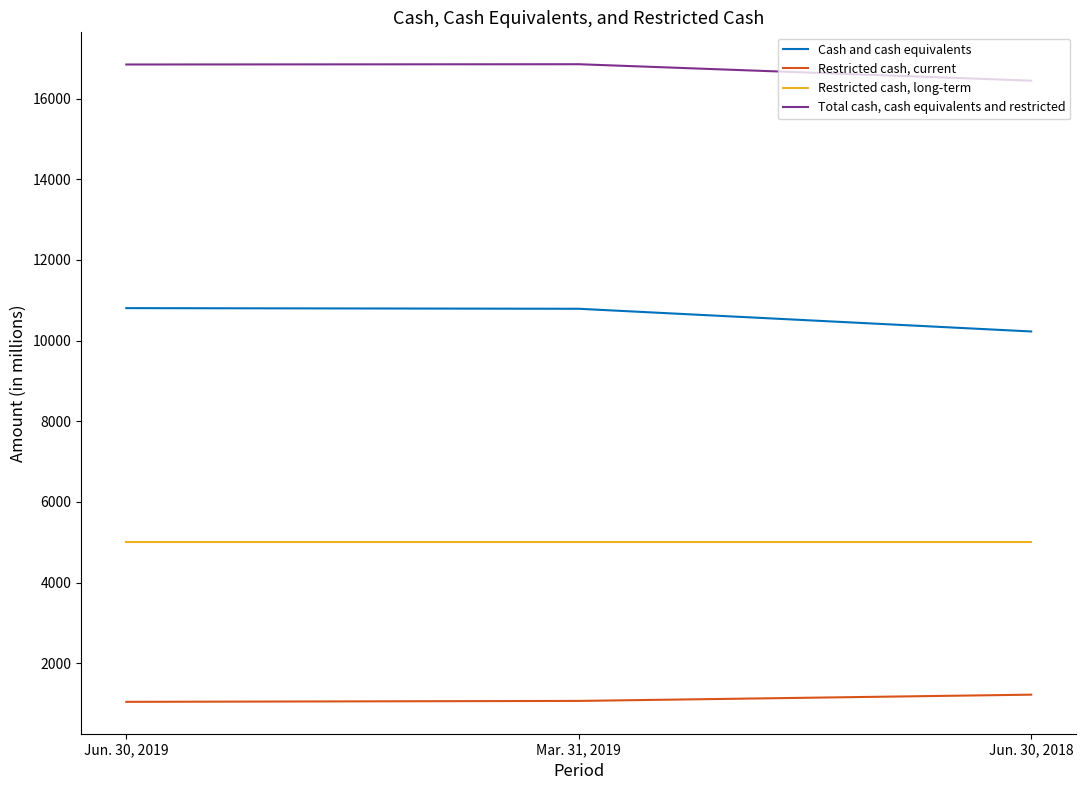

True or false: Total cash, cash equivalents and restricted has a value of 3591 at Jun. 30, 2019.

False